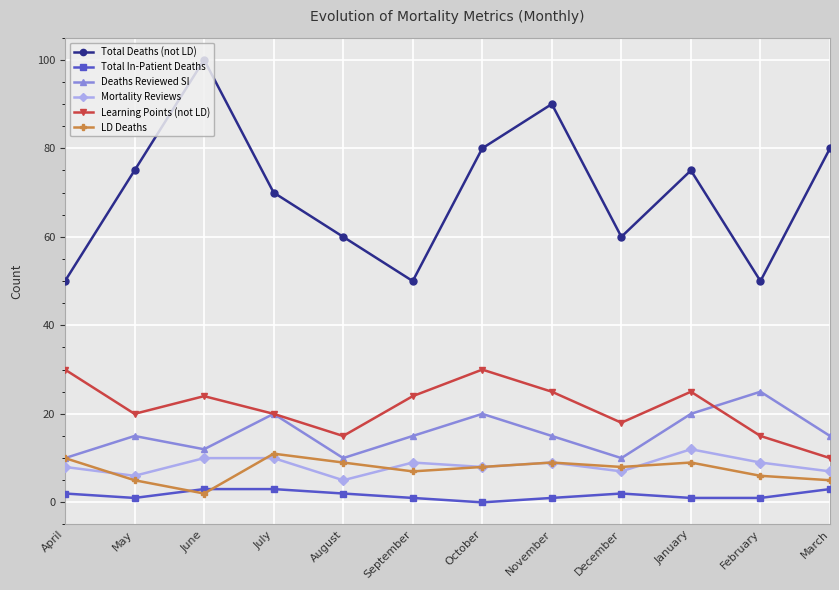

What is the label of the 10th point from the right?

June